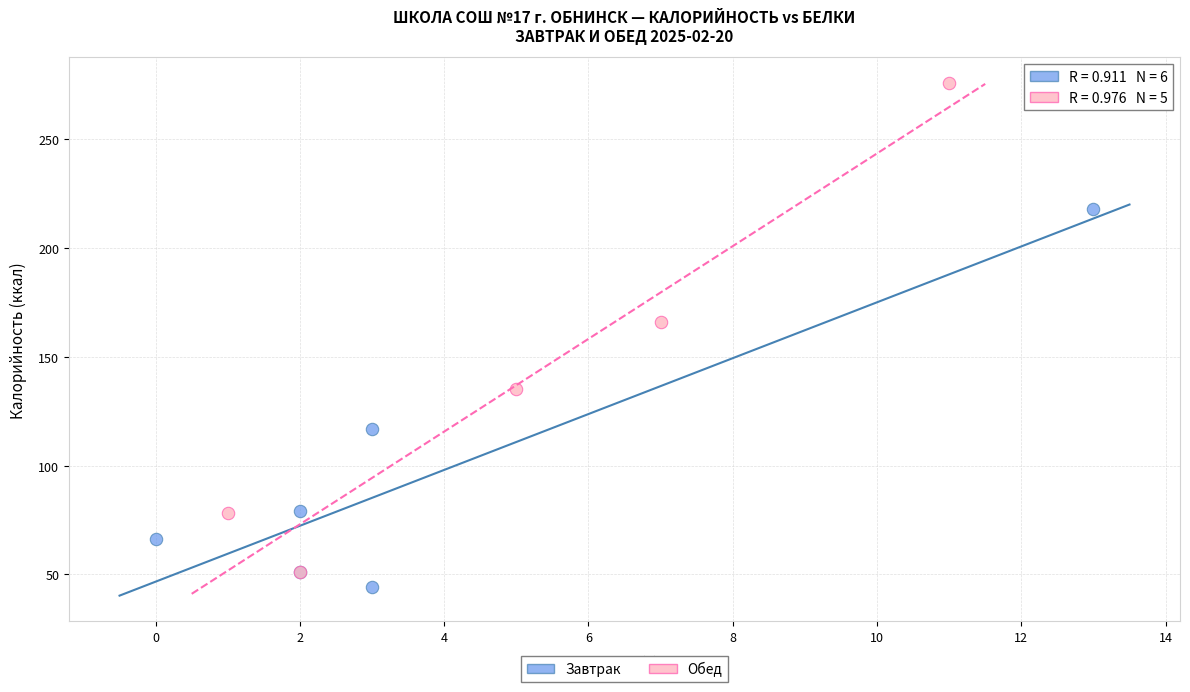

Which series reaches the maximum Y coordinate?

Обед